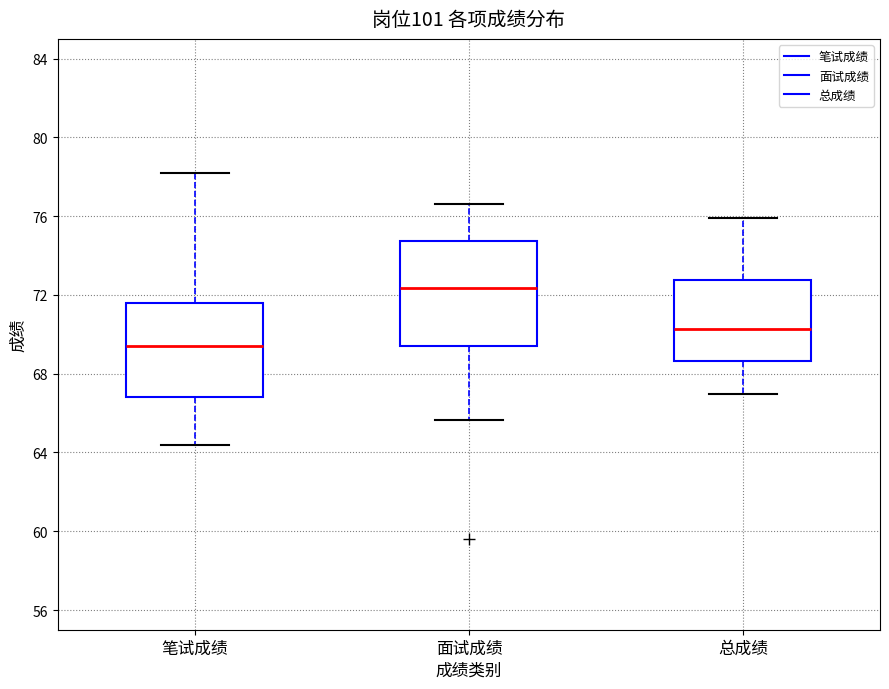

Which box has the highest median line?

面试成绩